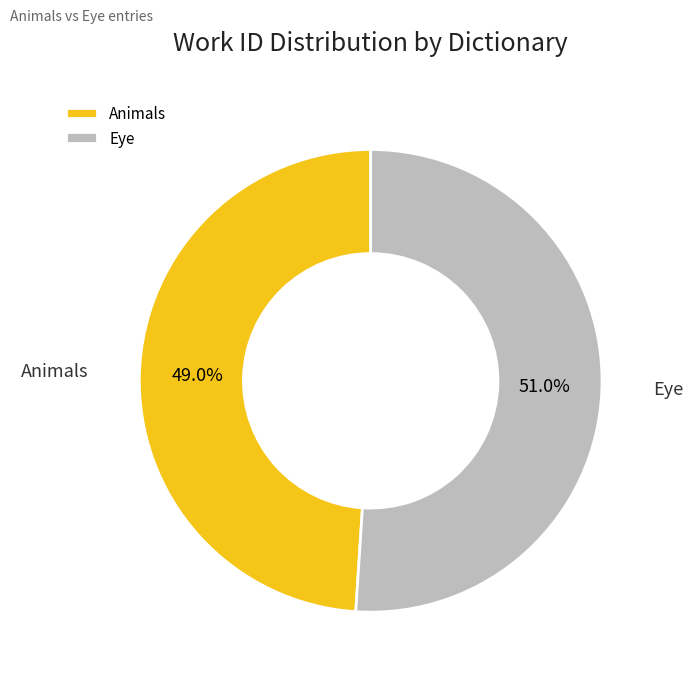

How many segments does this pie chart have?

2